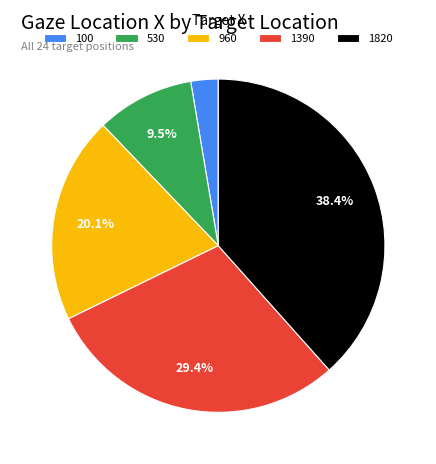

Count the number of slices in the pie.

5